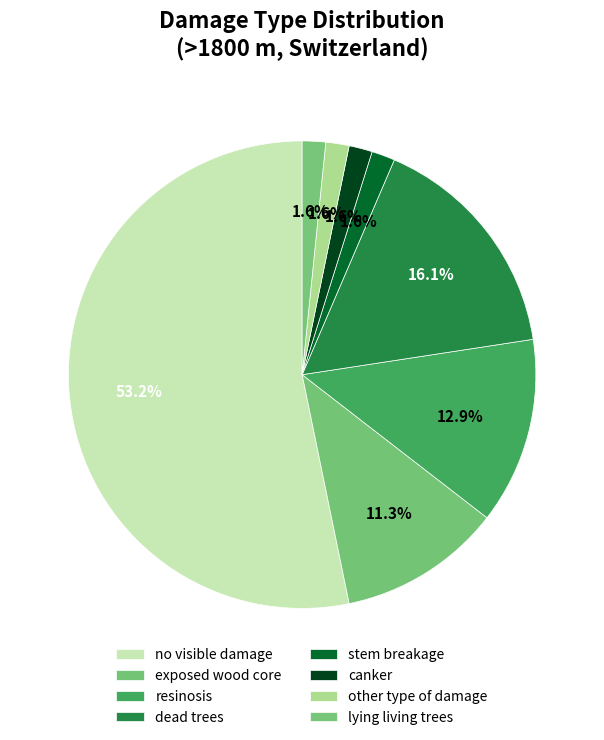

How many segments does this pie chart have?

8